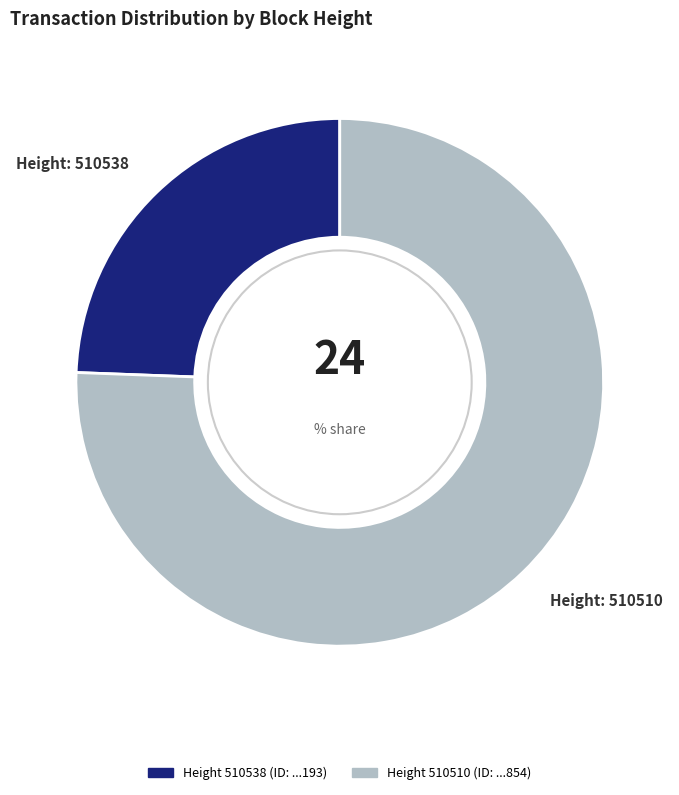

Is there a majority slice in this chart?

Yes